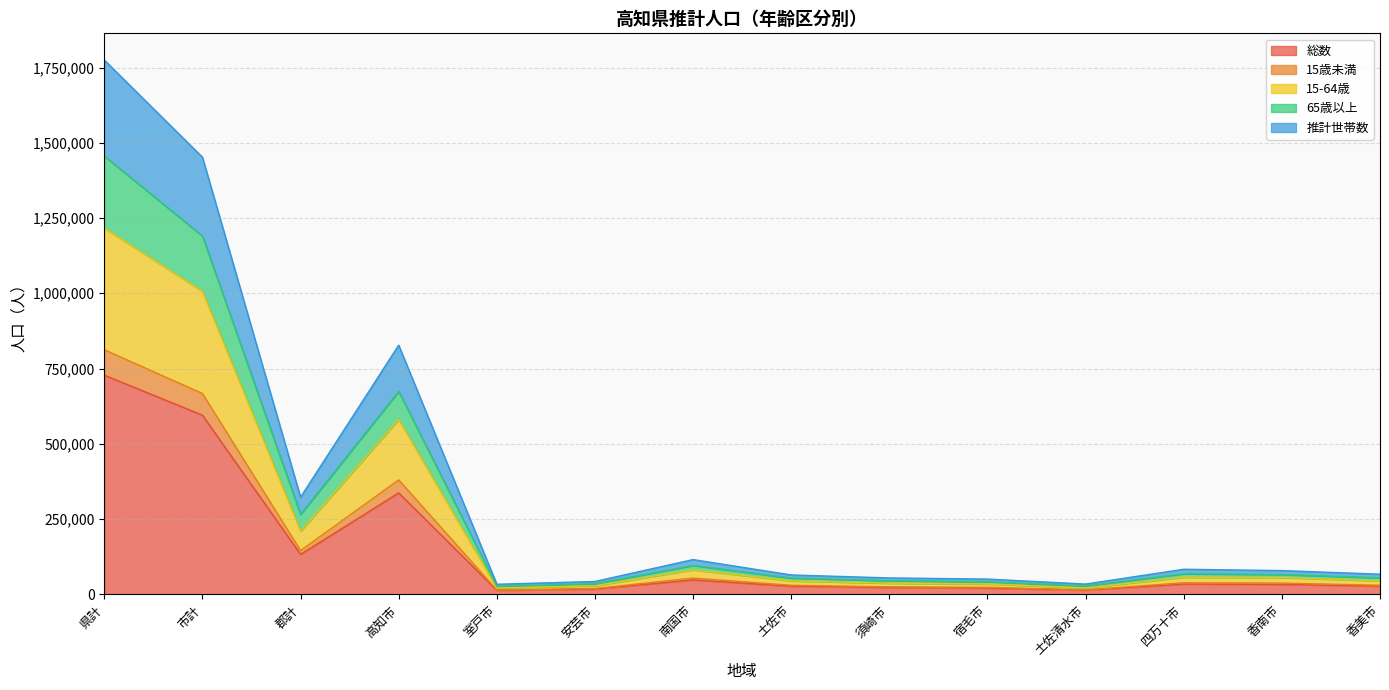

What is the lowest value of the 総数 series?

13493